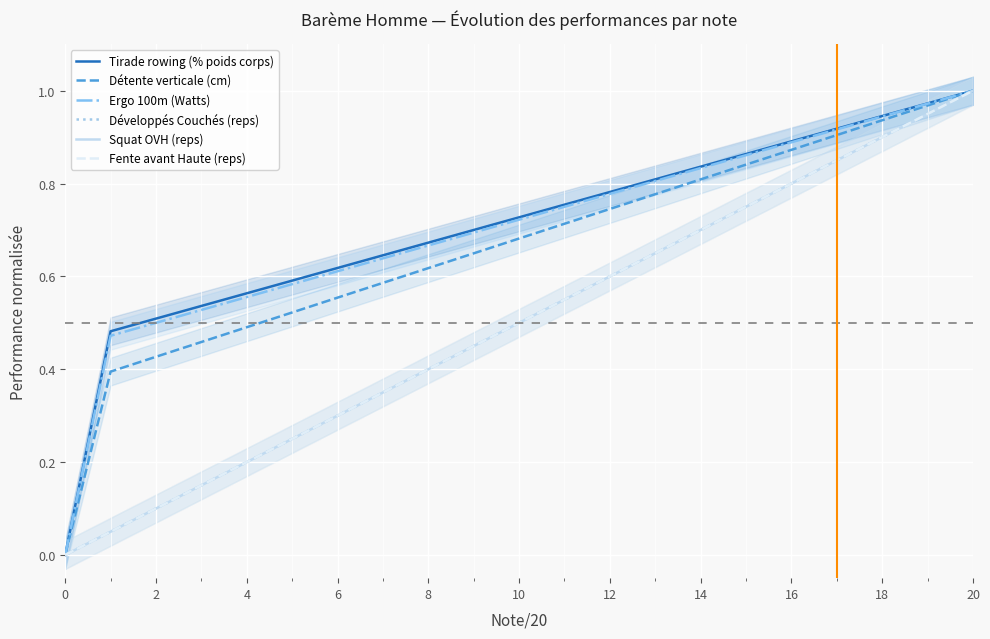

How many categories are shown in the chart?

21